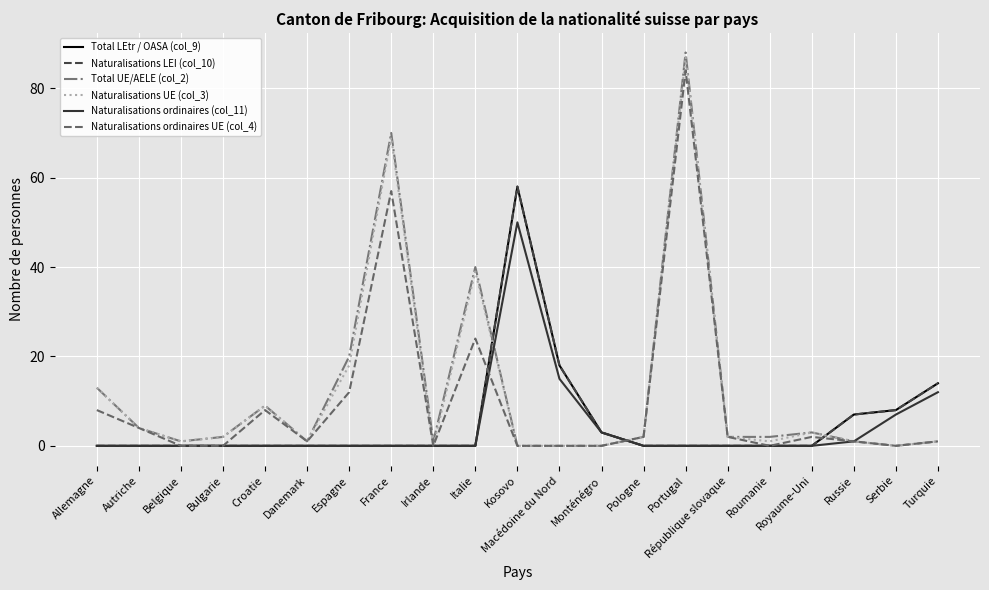

What is the difference between the Naturalisations UE (col_3) values at France and Danemark?

68